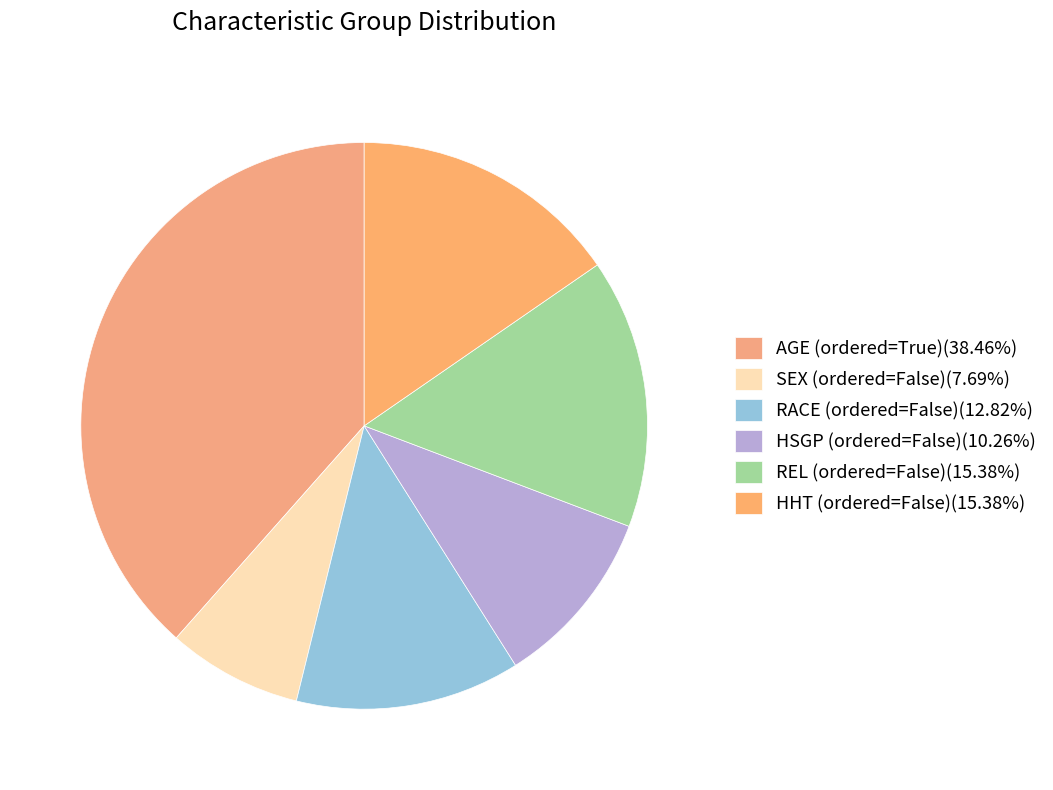

Count the number of slices in the pie.

6